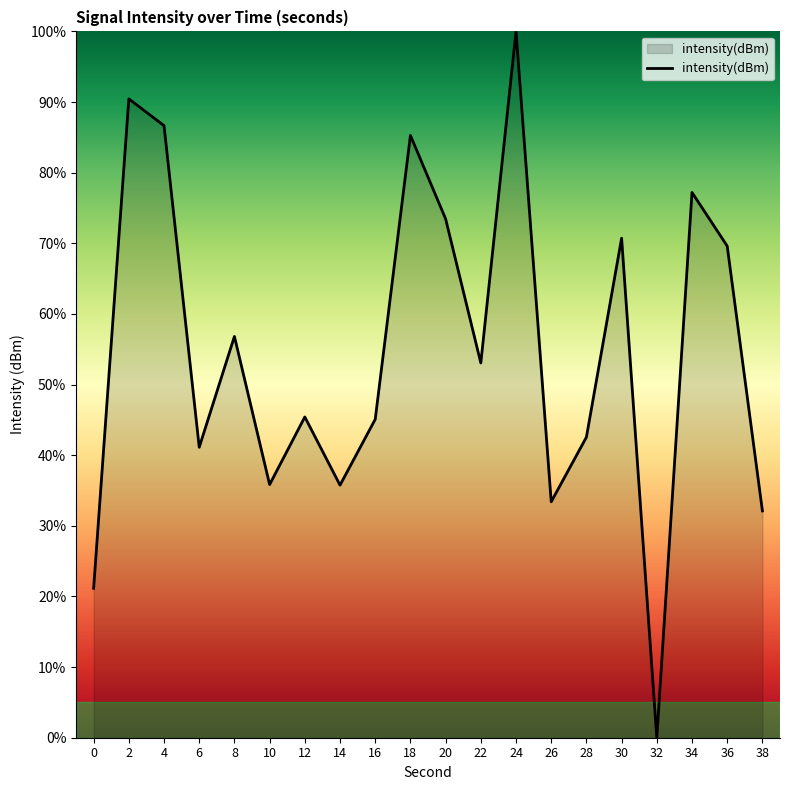

Does the chart display data point markers on the line(s)?

No